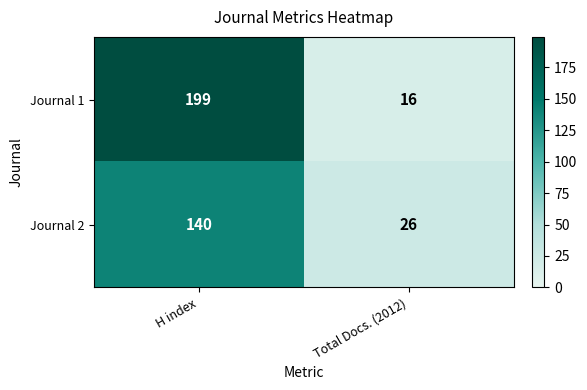

How many data points does each series have?

2